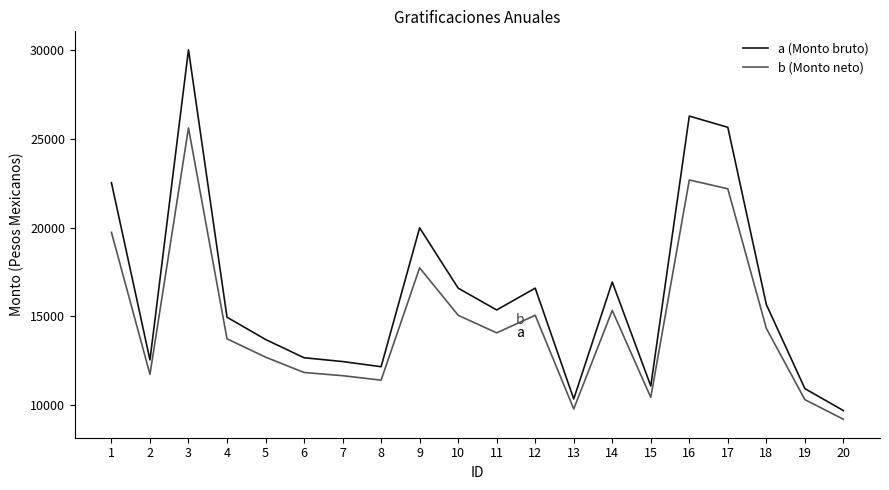

At which category is the sum across all series the highest?

3